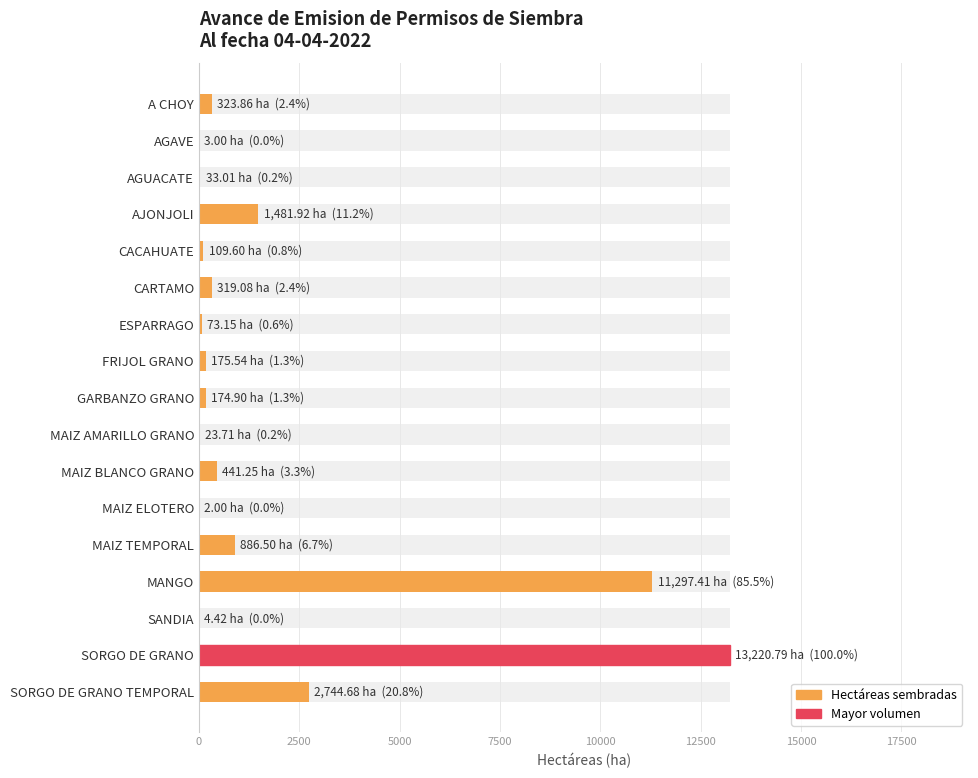

The value at ESPARRAGO is 25.9. True or false?

False